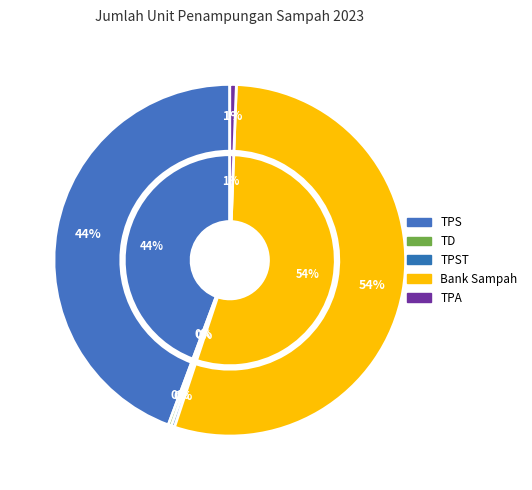

What is the largest slice in the pie chart?

Bank Sampah